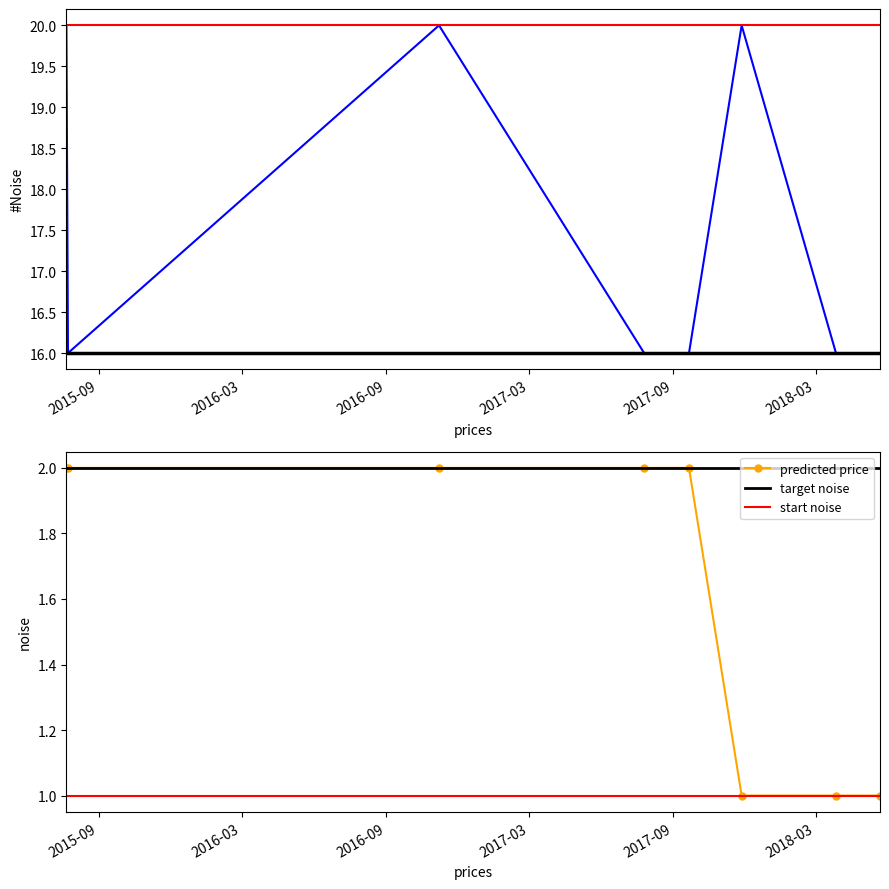

Between 2016-11-07 and 2017-11-27, which is larger?

2016-11-07